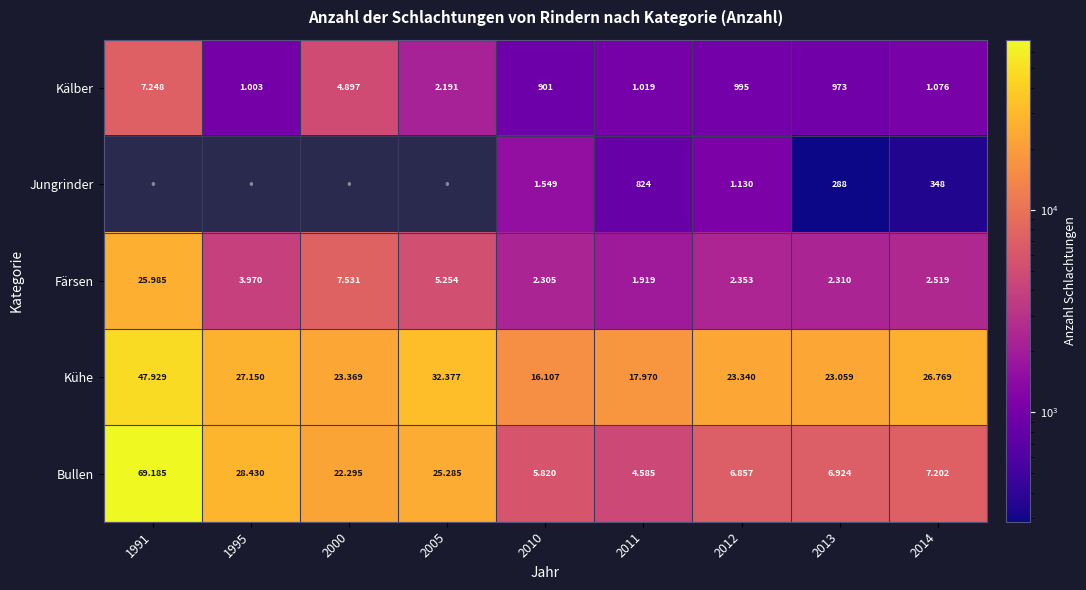

What is the smallest value displayed?

288.0